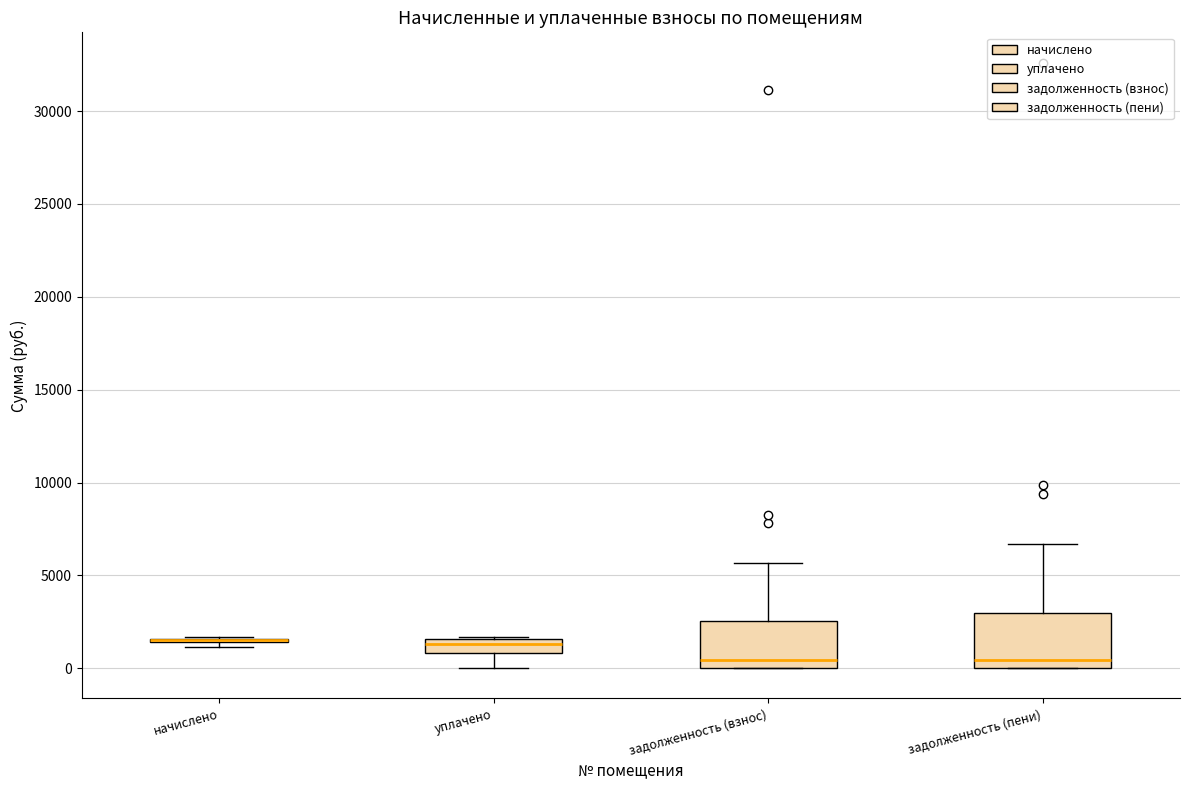

Where is the lower edge of the box for уплачено on the y-axis? The values are not printed on the chart, so give them approximately, as read against the axis.

1000